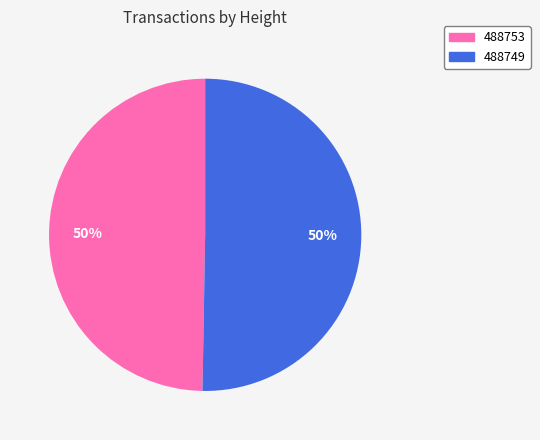

What is the majority slice?

488749